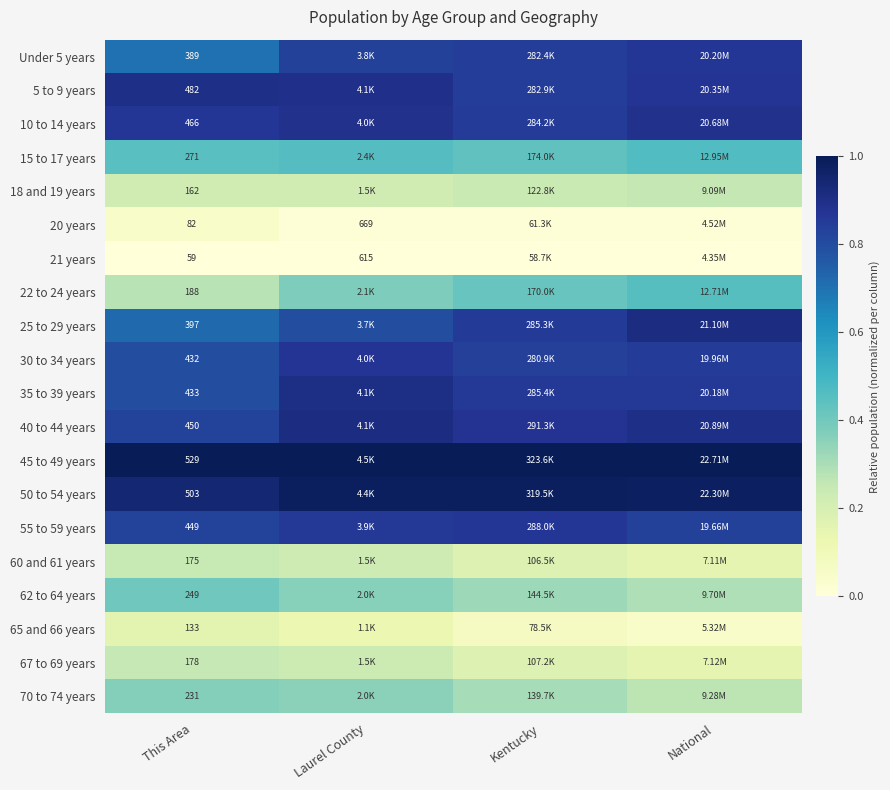

At how many categories does at least one series exceed 0?

4